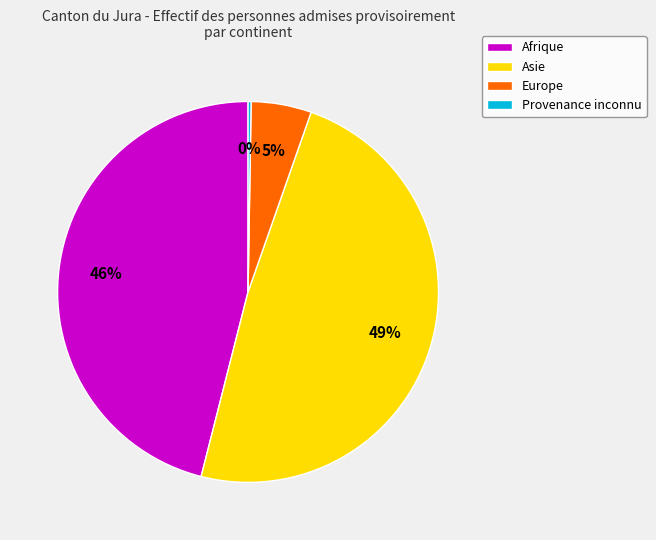

Is it true that Europe is 20% of the pie?

False